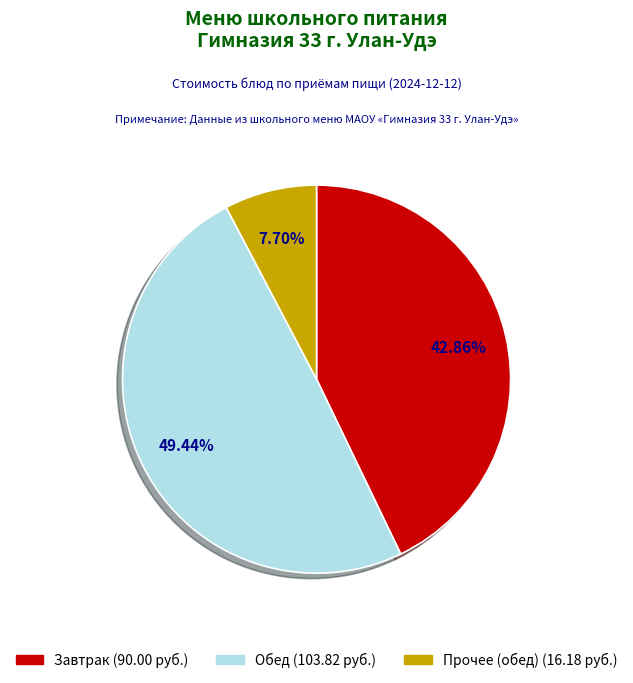

How many slices are in this pie chart?

3